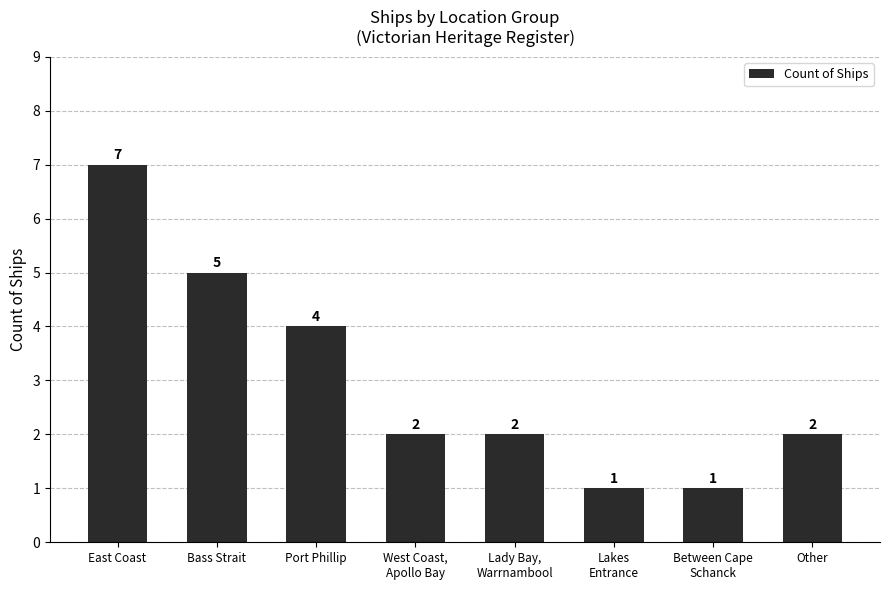

Which has a higher value, East Coast or Other?

East Coast